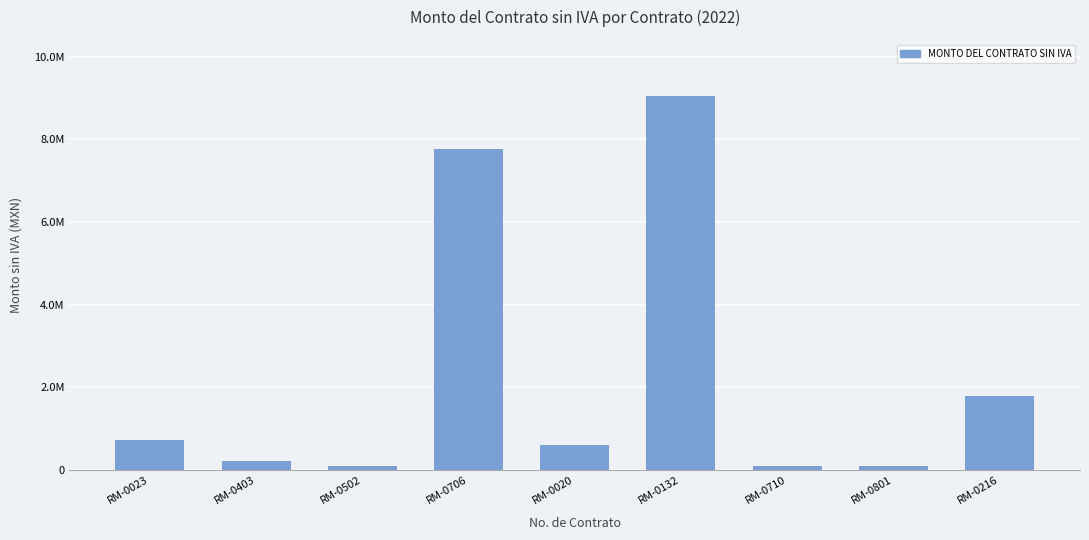

True or false: the data shows 14913349.2 at RM-0132.

False